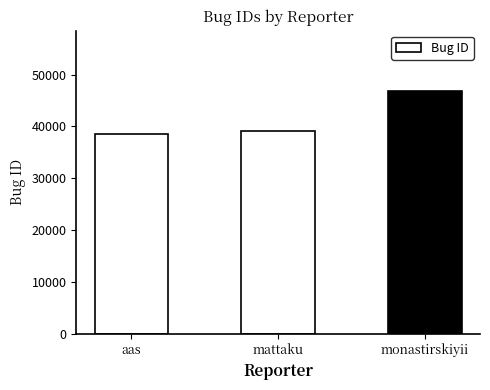

The chart shows a value of 28698 at monastirskiyii. True or false?

False